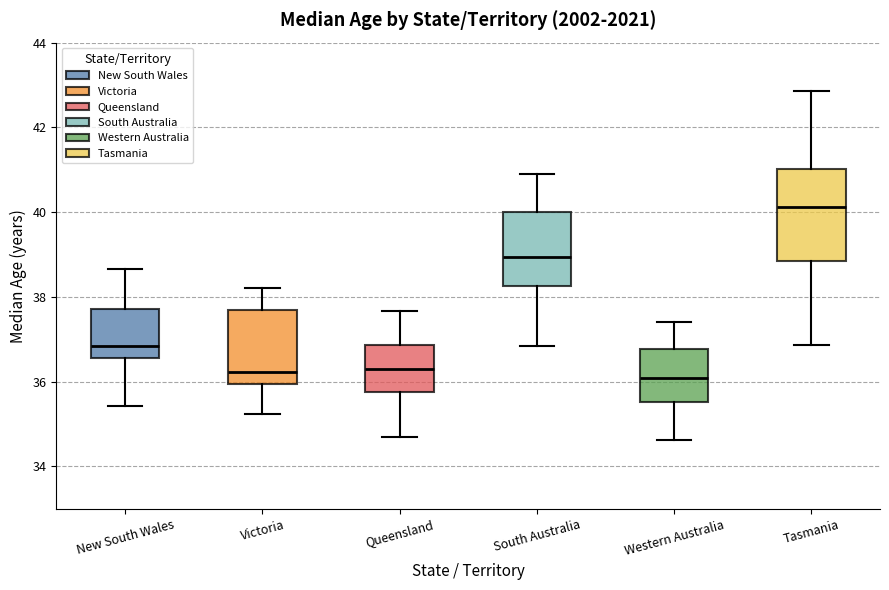

Where does the median line of the box for Victoria sit on the y-axis? The values are not printed on the chart, so give them approximately, as read against the axis.

36.2